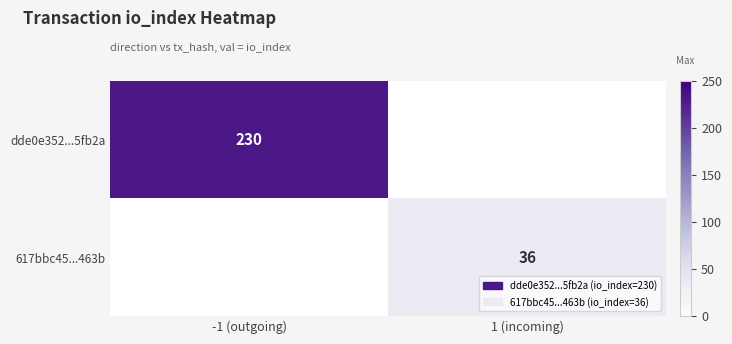

The value of 617bbc45...463b at 1 (incoming) is 36. True or false?

True